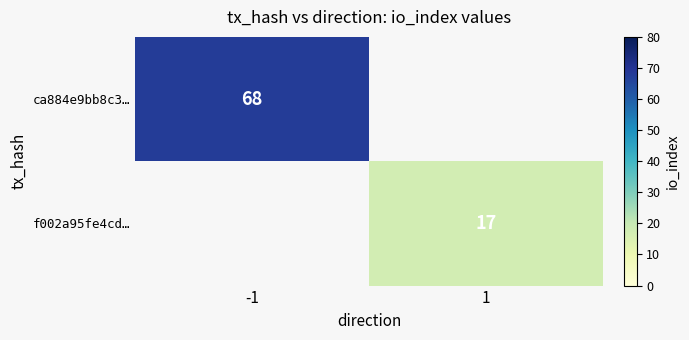

Is it true that ca884e9bb8c3… equals 68 at -1?

True